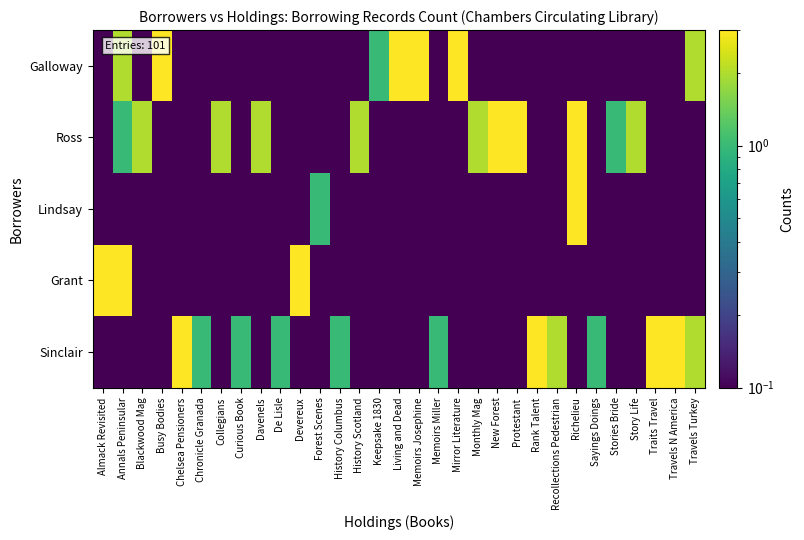

At how many categories does at least one series exceed 2?

14